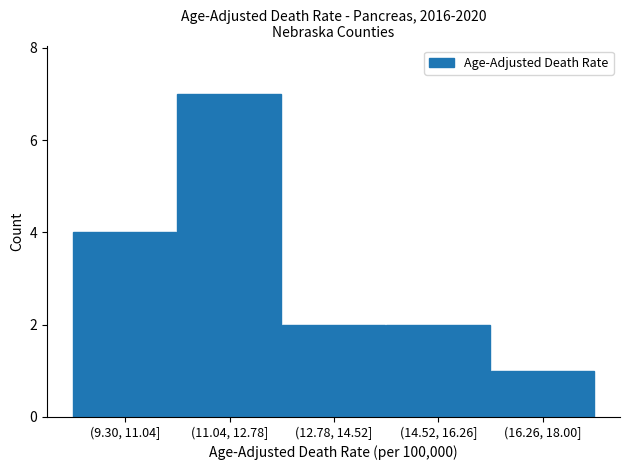

Reading left to right, extract all data points from this chart.

4	7	2	2	1